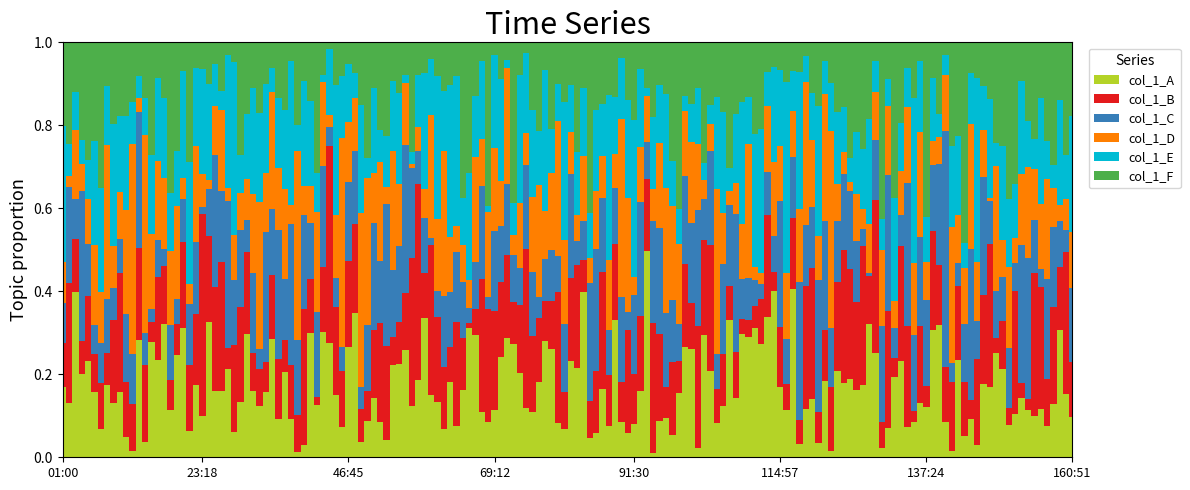

What position from the right is 00:40?

18